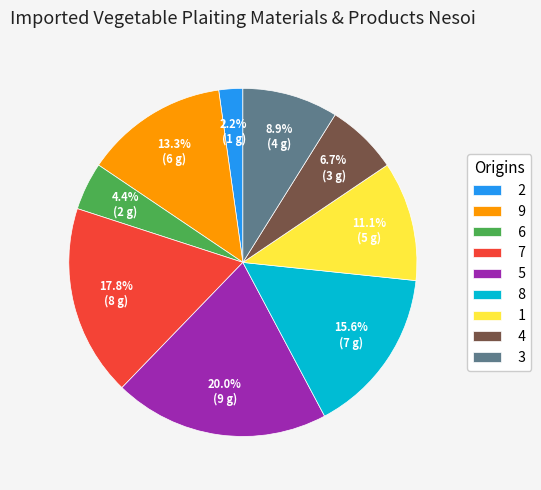

Rank the categories by value from lowest to highest.

2, 6, 4, 3, 1, 9, 8, 7, 5